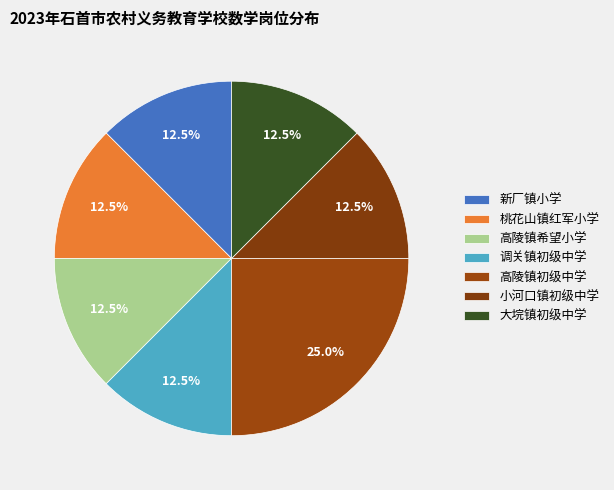

Count the number of slices in the pie.

7